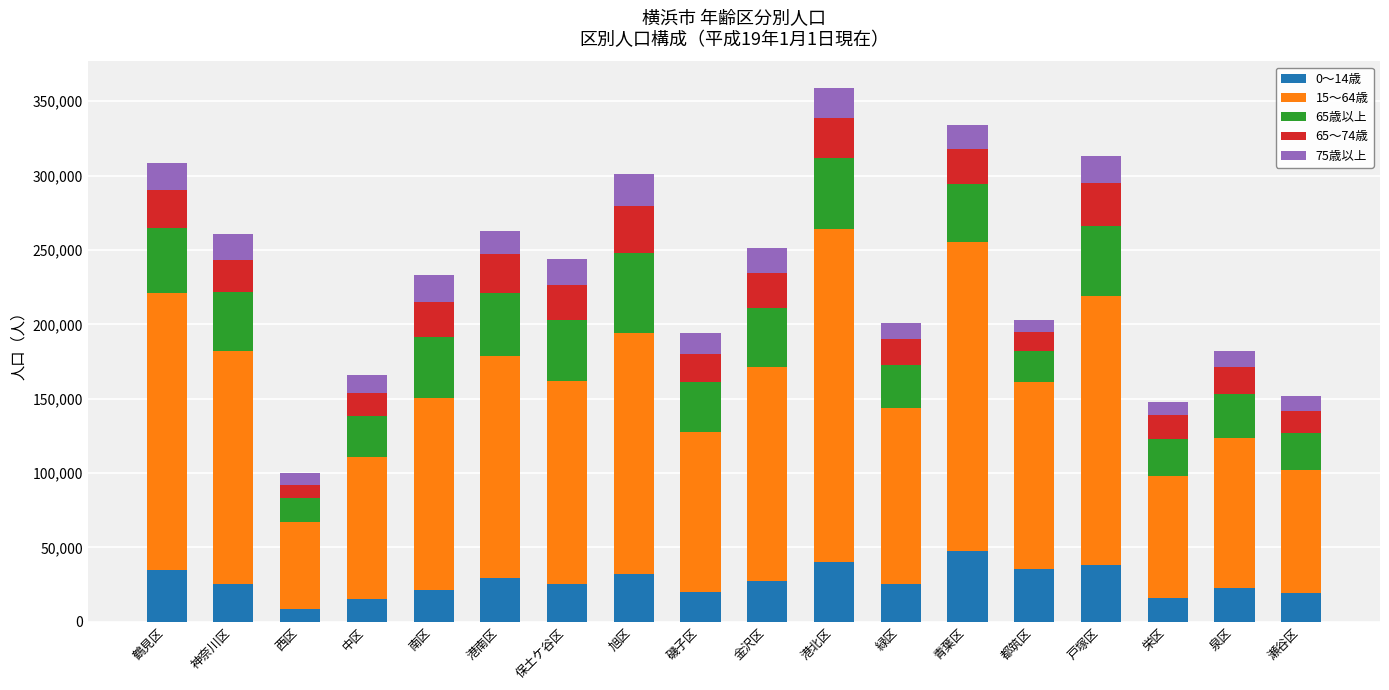

True or false: 0～14歳 has a value of 29191 at 港南区.

True